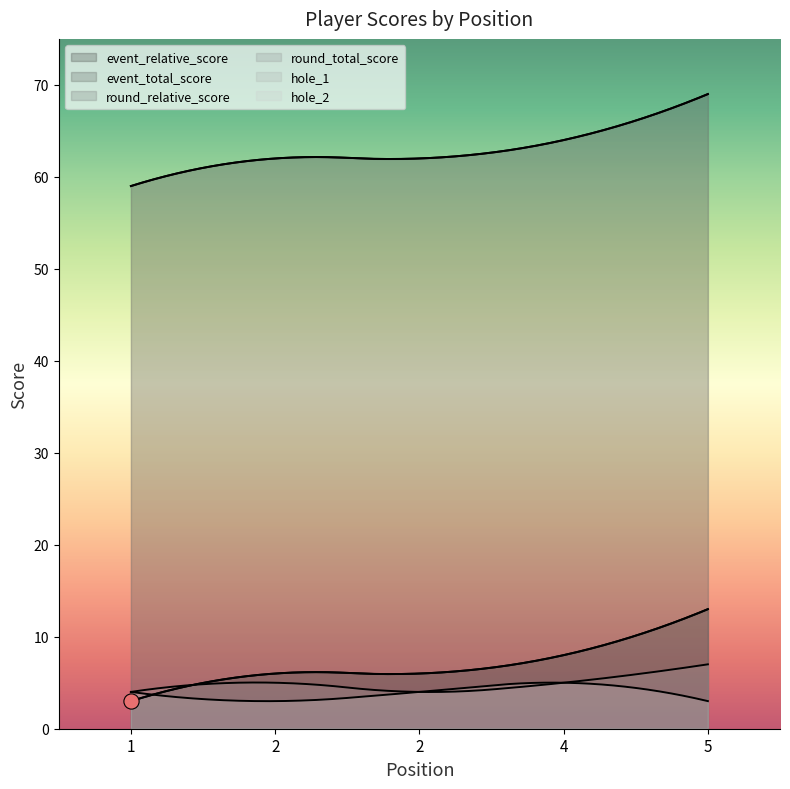

Which series has the largest total across all categories?

event_total_score